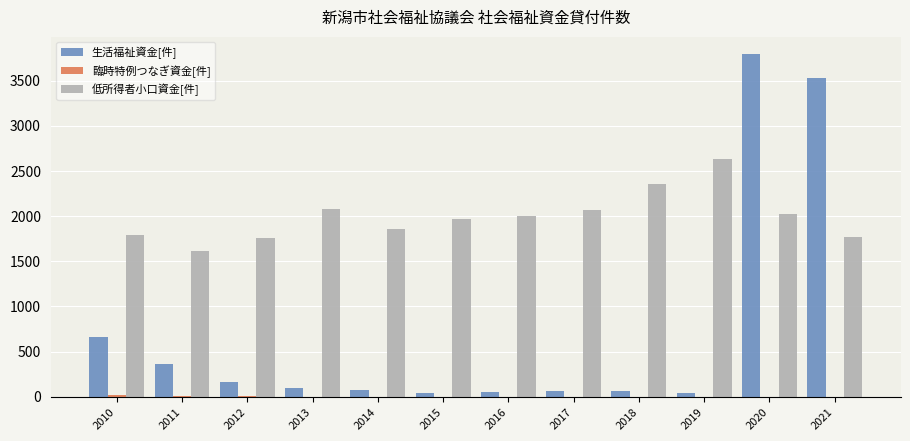

What is the total value across all series at 2018?

2419